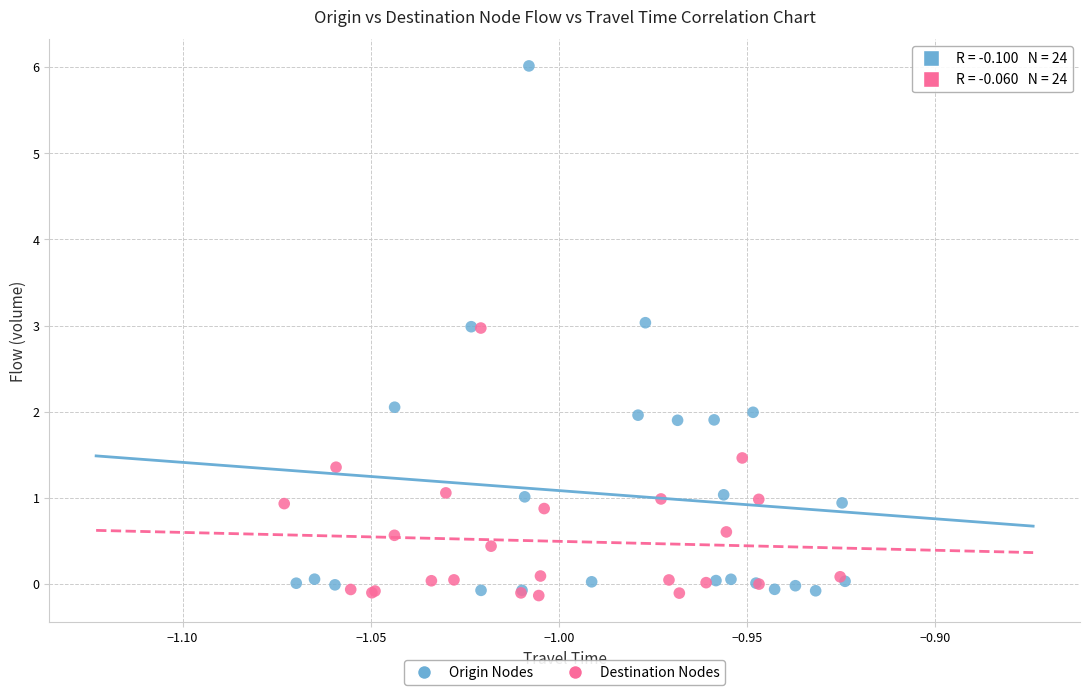

Which series has the widest spread of Y values?

Origin Nodes